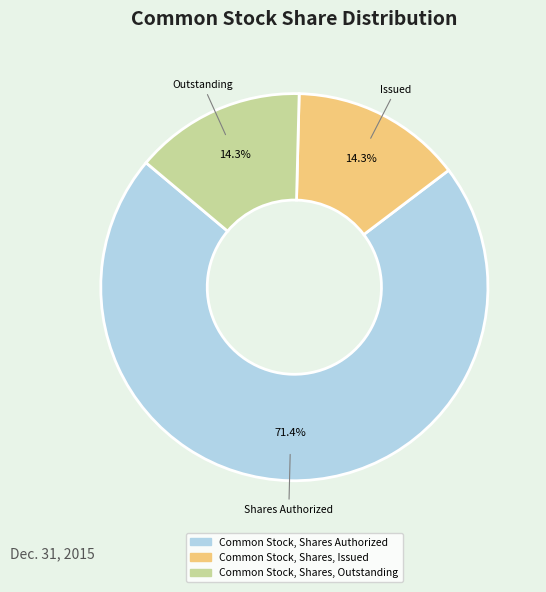

To the nearest percent, what portion does Common Stock, Shares Authorized represent?

71%